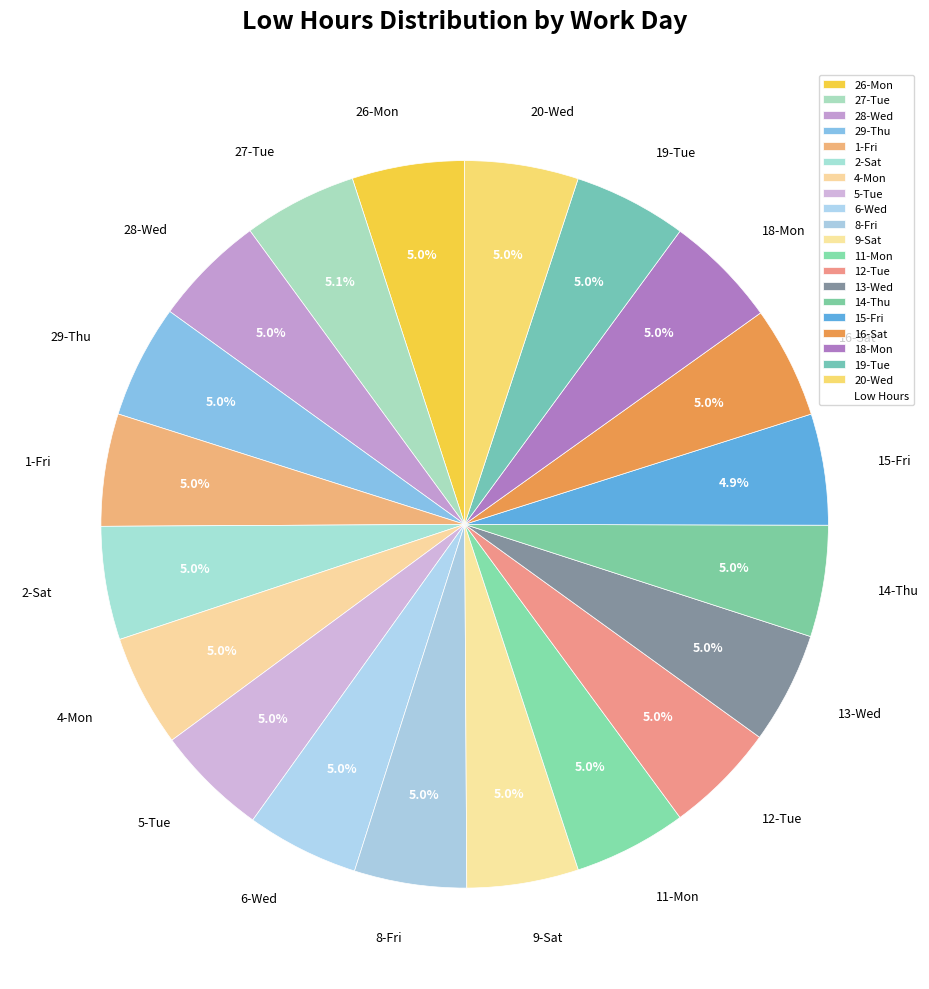

What is the ratio of the value at 26-Mon to the value at 19-Tue?

1.0